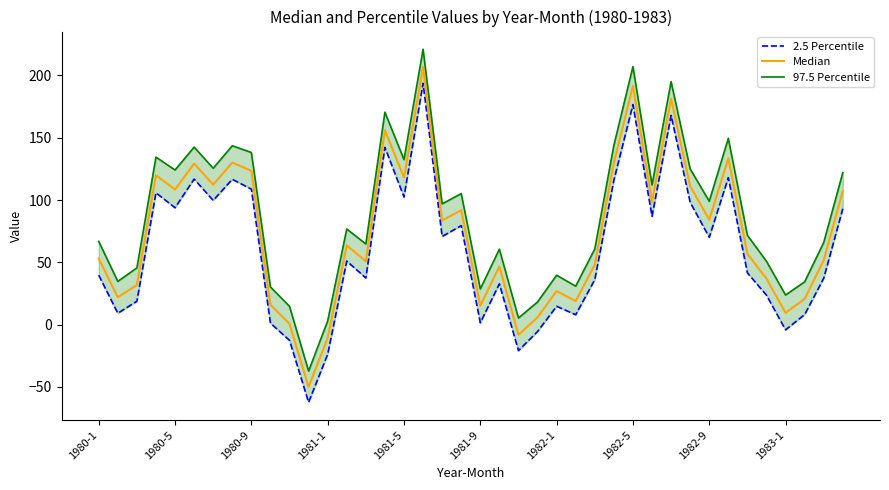

What is the difference between the highest and lowest values at 1982-1?

25.0